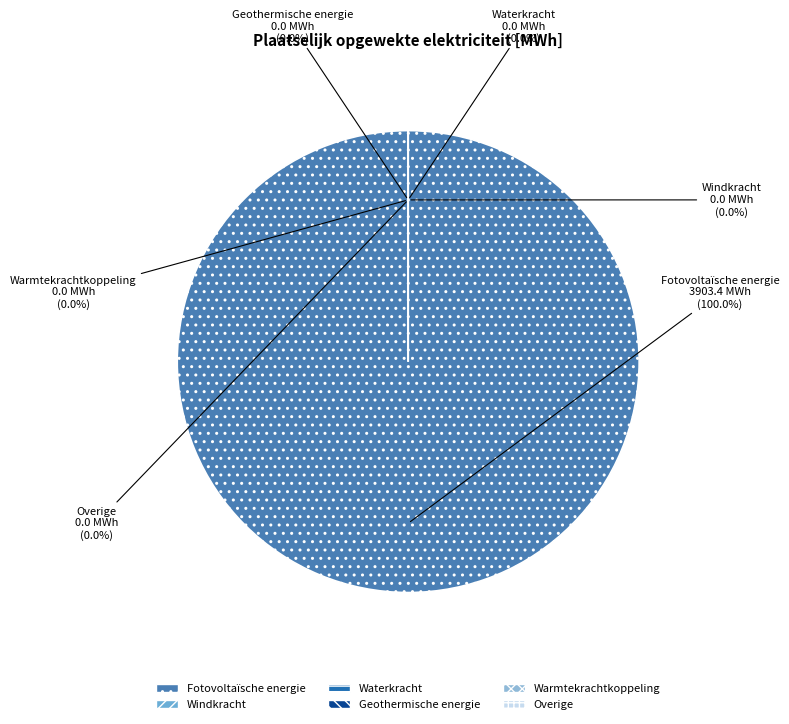

Which slice represents more than half of the pie?

Fotovoltaïsche energie